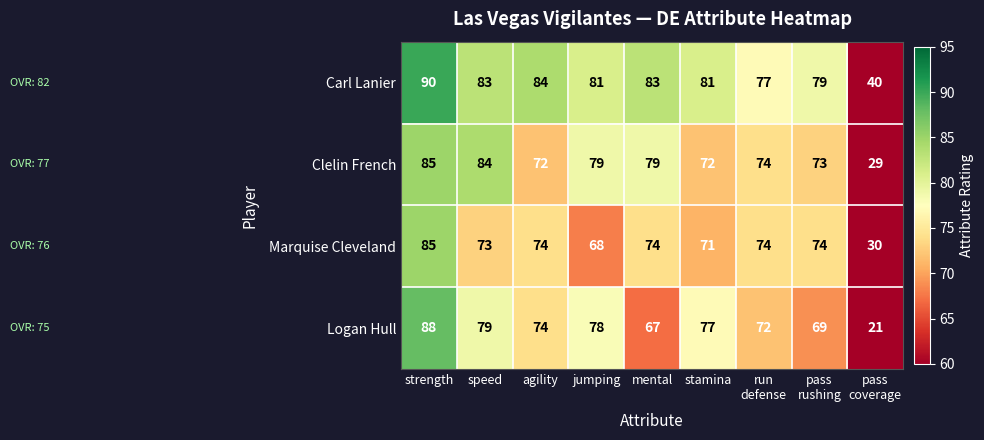

What is the total value across all series at mental?

303